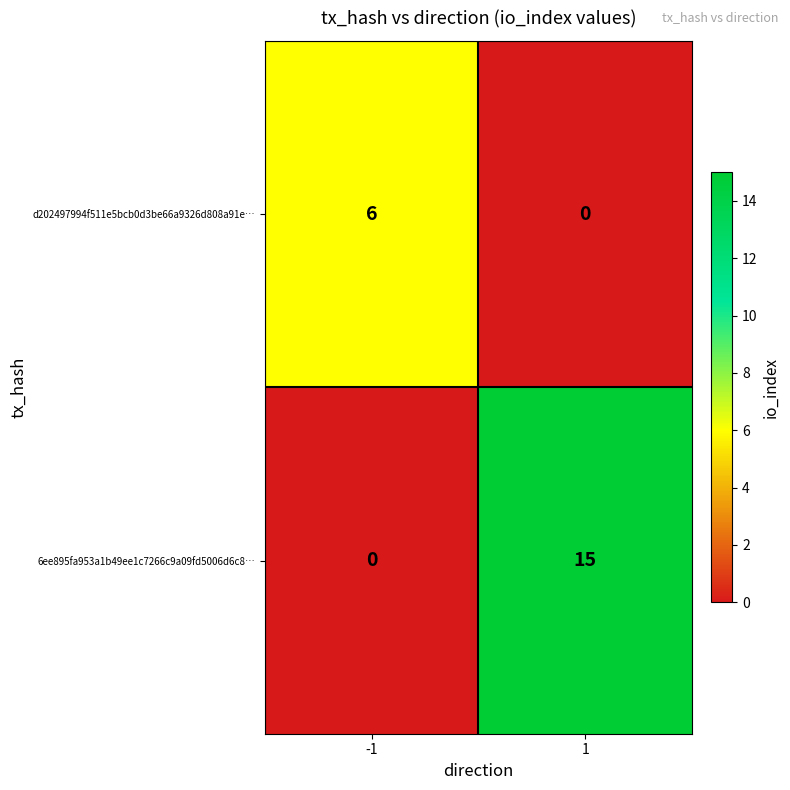

At 1, list the series in order from smallest to largest.

d202497994f511e5bcb0d3be66a9326d808a91e…, 6ee895fa953a1b49ee1c7266c9a09fd5006d6c8…